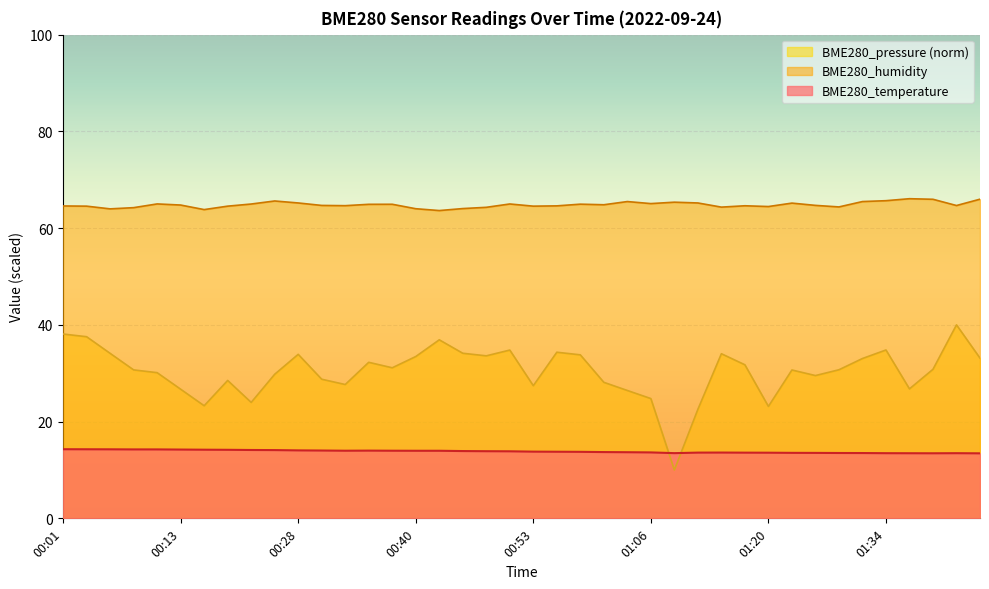

Which series has the largest total across all categories?

BME280_humidity